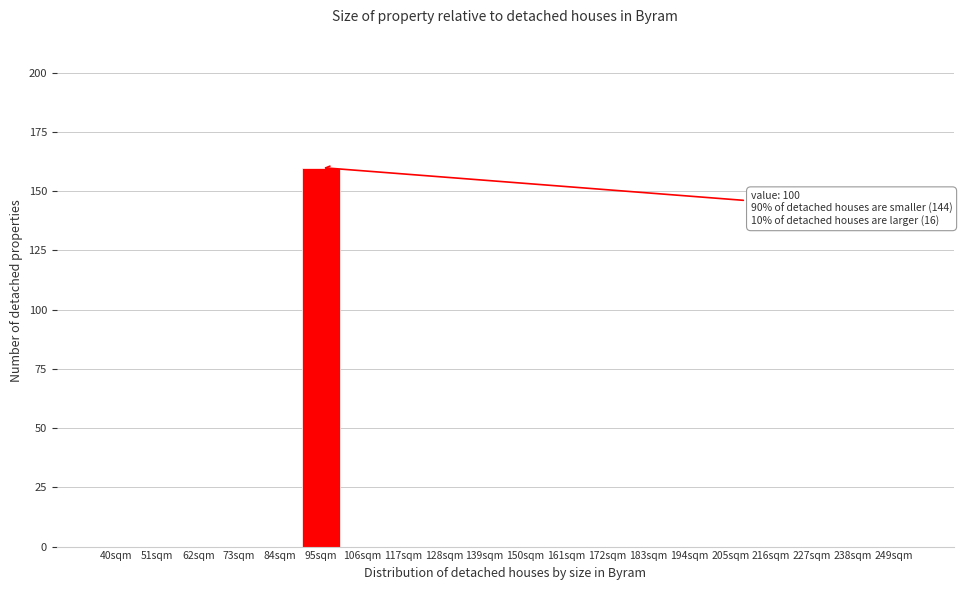

Reading left to right, transcribe all the data shown in this chart.

40sqm=0	51sqm=0	62sqm=0	73sqm=0	84sqm=0	95sqm=160	106sqm=0	117sqm=0	128sqm=0	139sqm=0	150sqm=0	161sqm=0	172sqm=0	183sqm=0	194sqm=0	205sqm=0	216sqm=0	227sqm=0	238sqm=0	249sqm=0